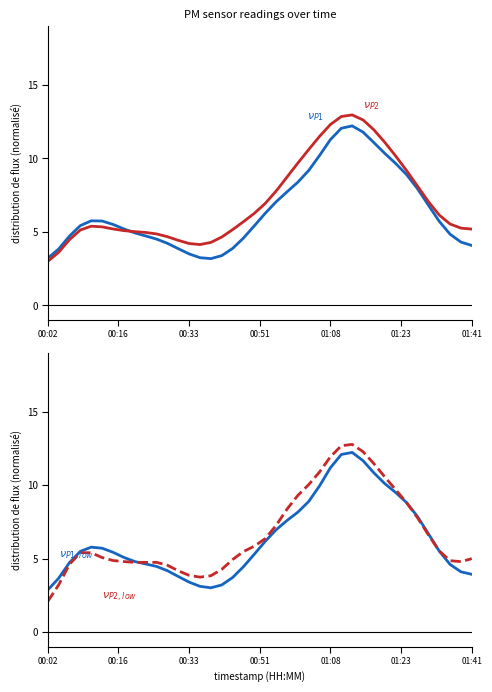

What is the greatest value displayed?

13.0